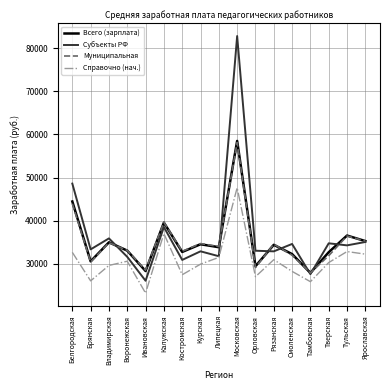

True or false: Всего (зарплата) has more than 2 points higher than both neighbors.

True